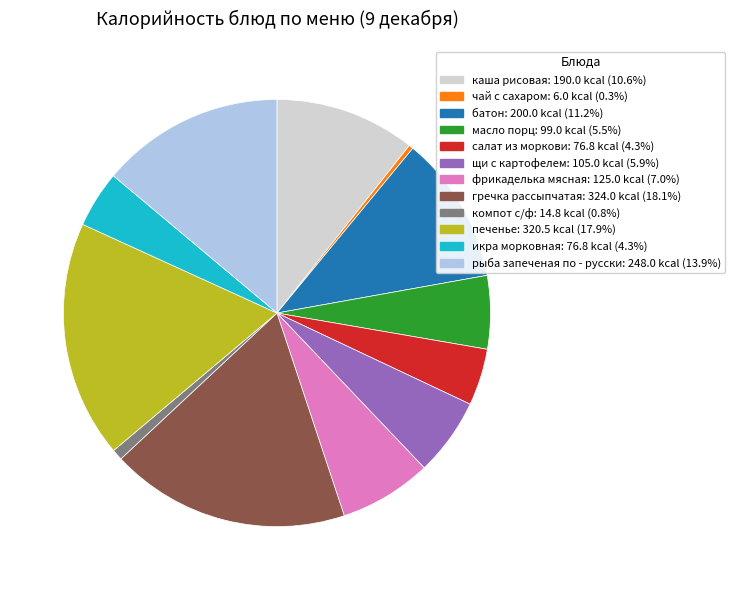

Is there a majority slice in this chart?

No